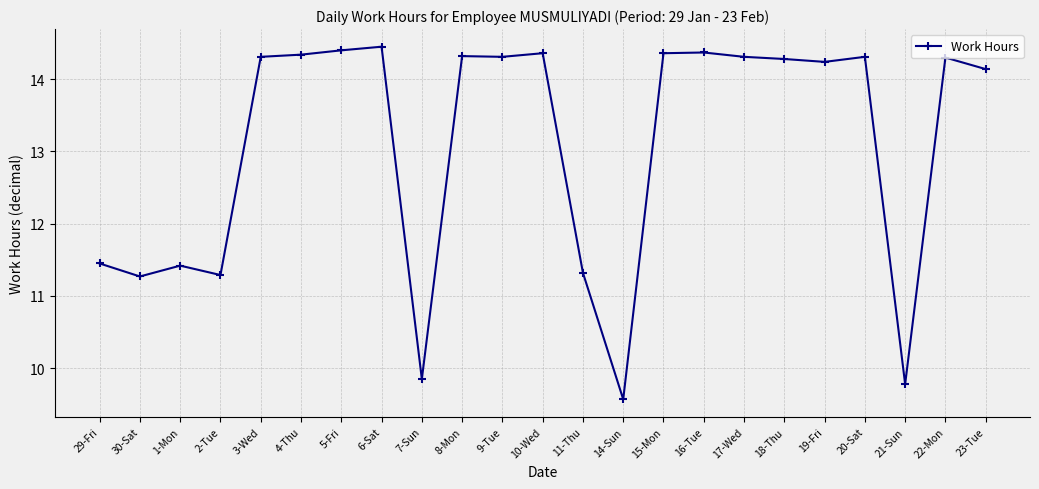

How many lines are shown in the chart?

1